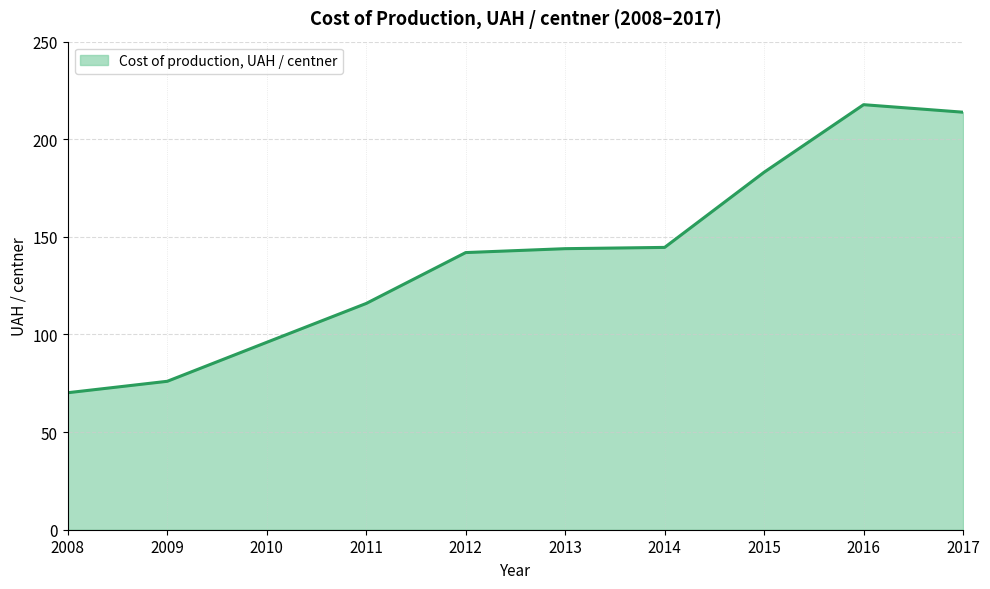

Which has a higher value, 2015 or 2012?

2015